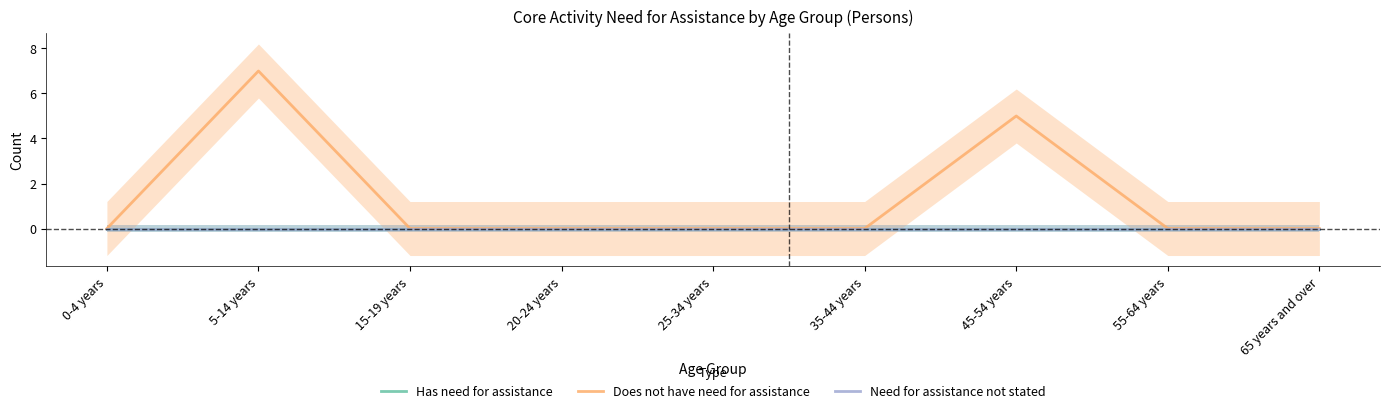

True or false: Does not have need for assistance has more than 2 points higher than both neighbors.

False